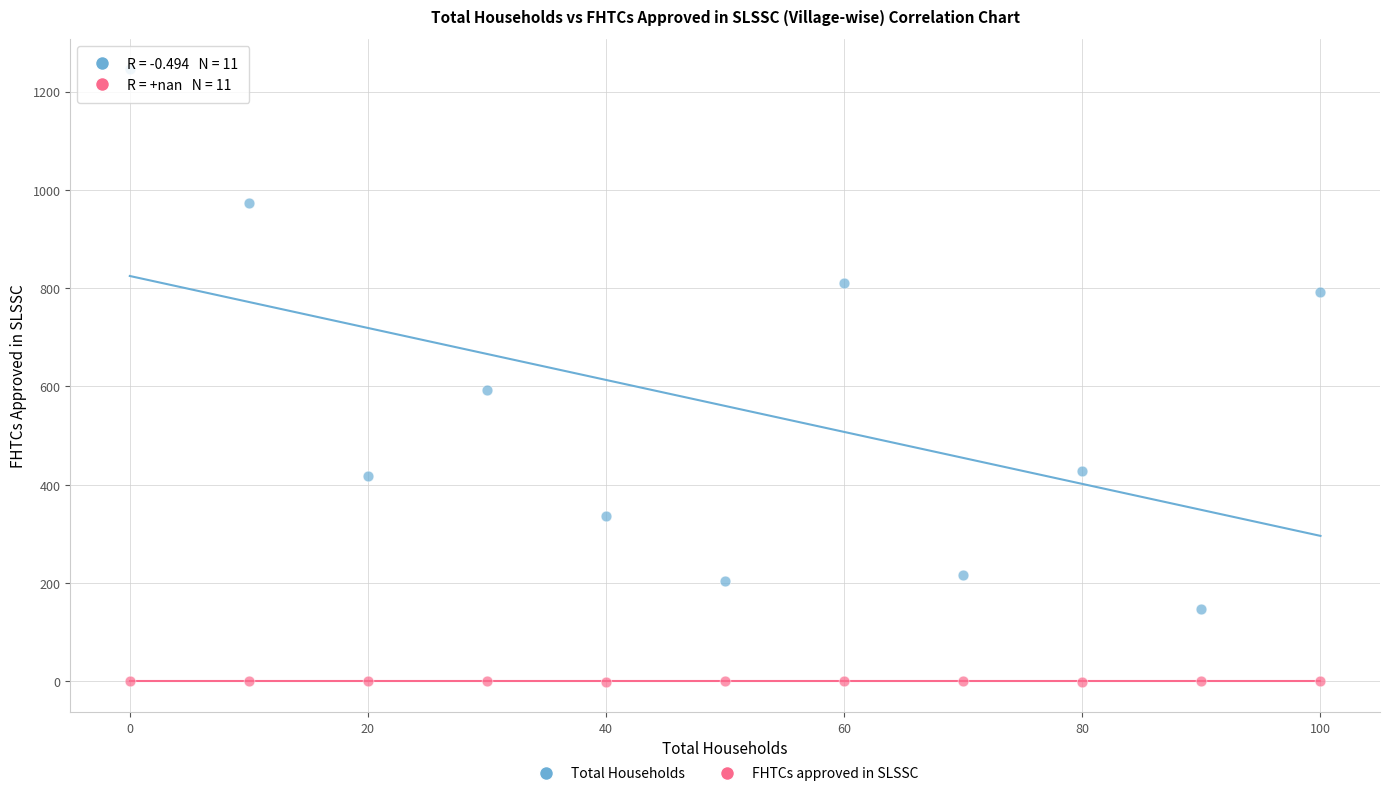

What are all the series names shown in the legend?

Total Households, FHTCs approved in SLSSC